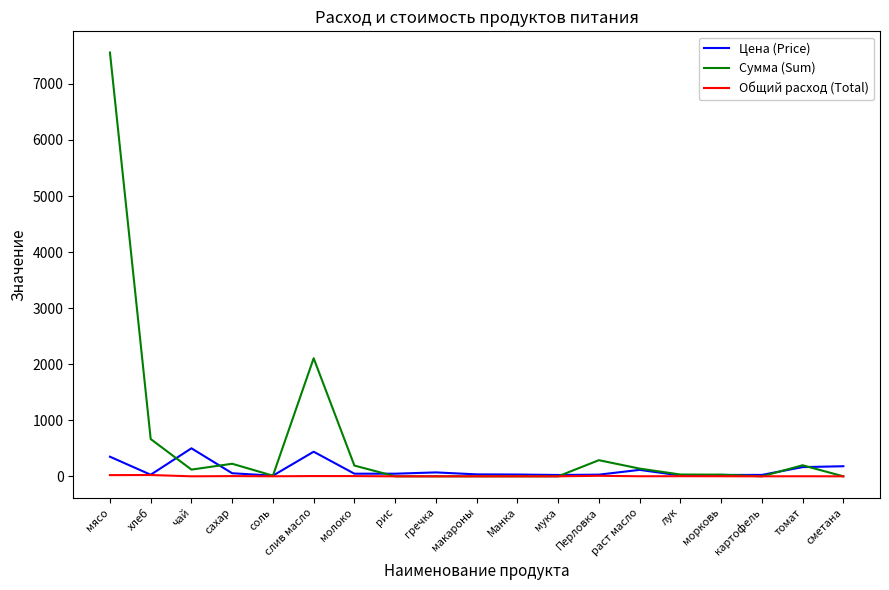

What is the maximum value shown in the chart?

7560.0